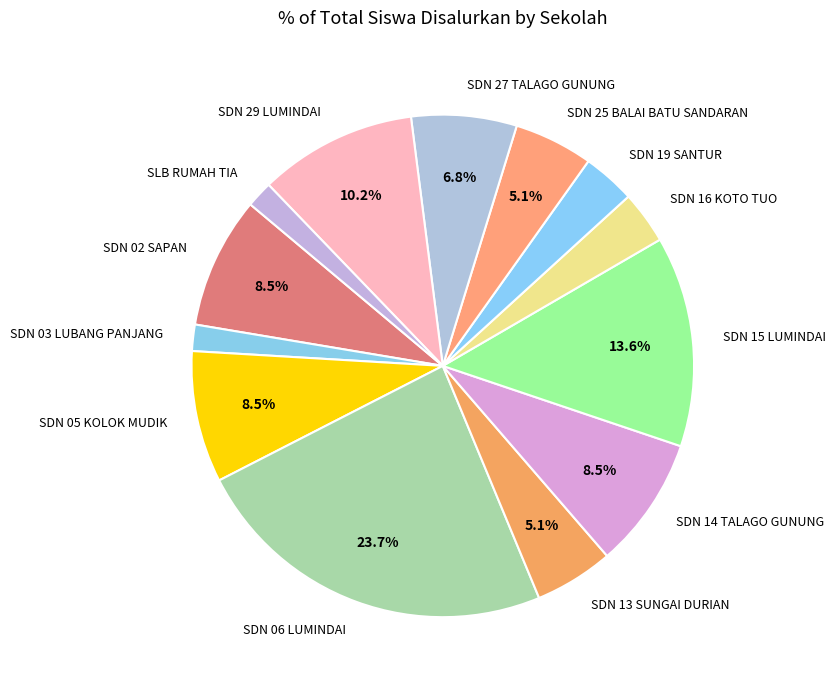

What portion of the pie excludes SDN 25 BALAI BATU SANDARAN?

94.9%